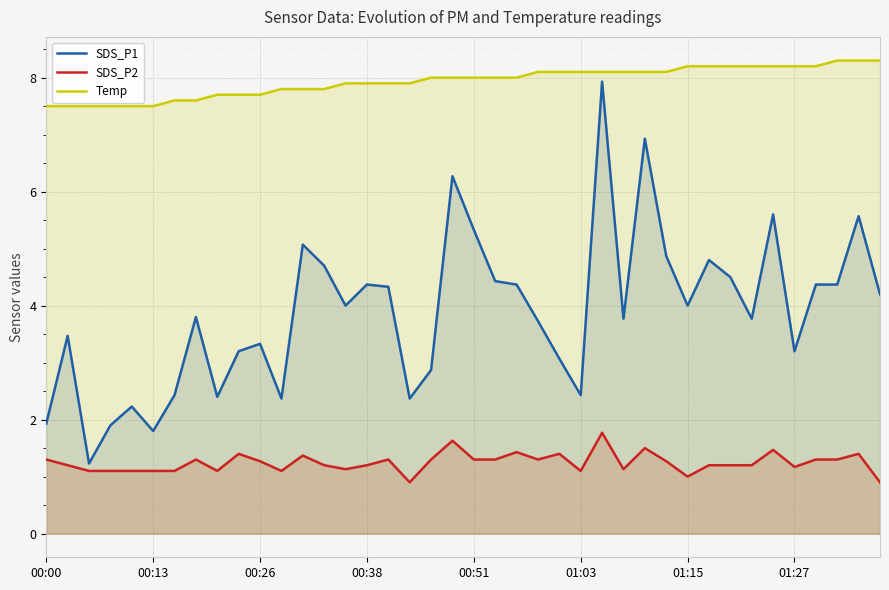

True or false: SDS_P2 and SDS_P1 intersect in this chart.

False